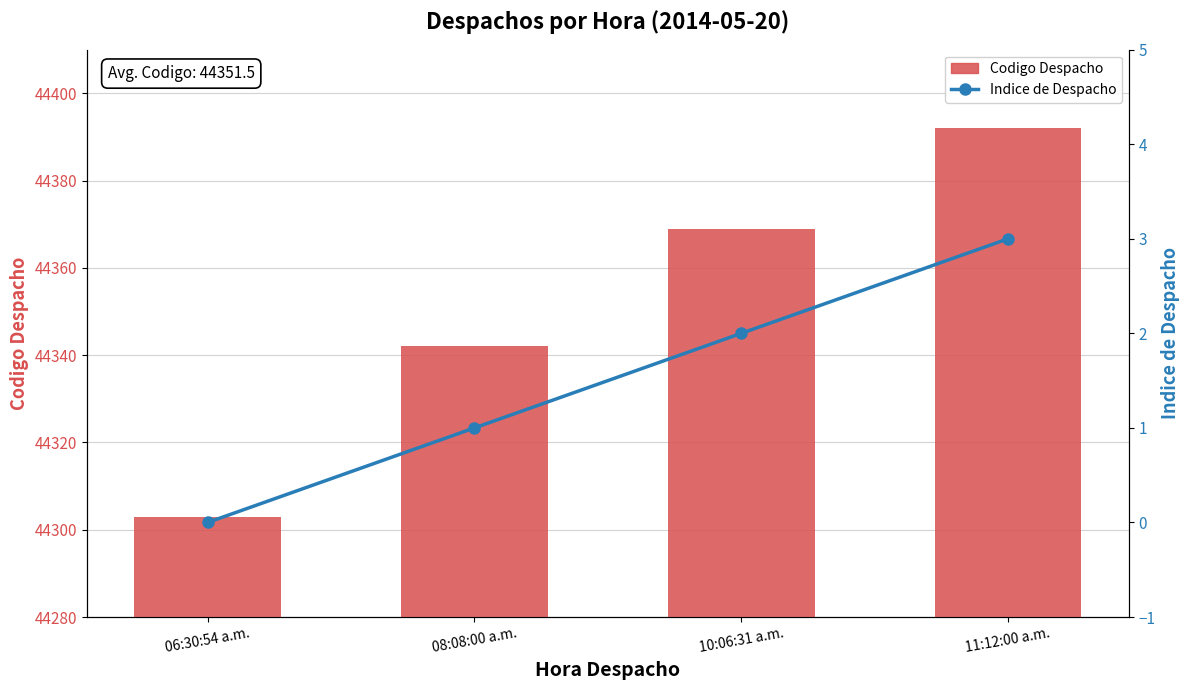

Reading right to left, extract all data points from this chart.

Codigo Despacho: 11:12:00 a.m.=44392	10:06:31 a.m.=44369	08:08:00 a.m.=44342	06:30:54 a.m.=44303
Indice de Despacho: 11:12:00 a.m.=3	10:06:31 a.m.=2	08:08:00 a.m.=1	06:30:54 a.m.=0